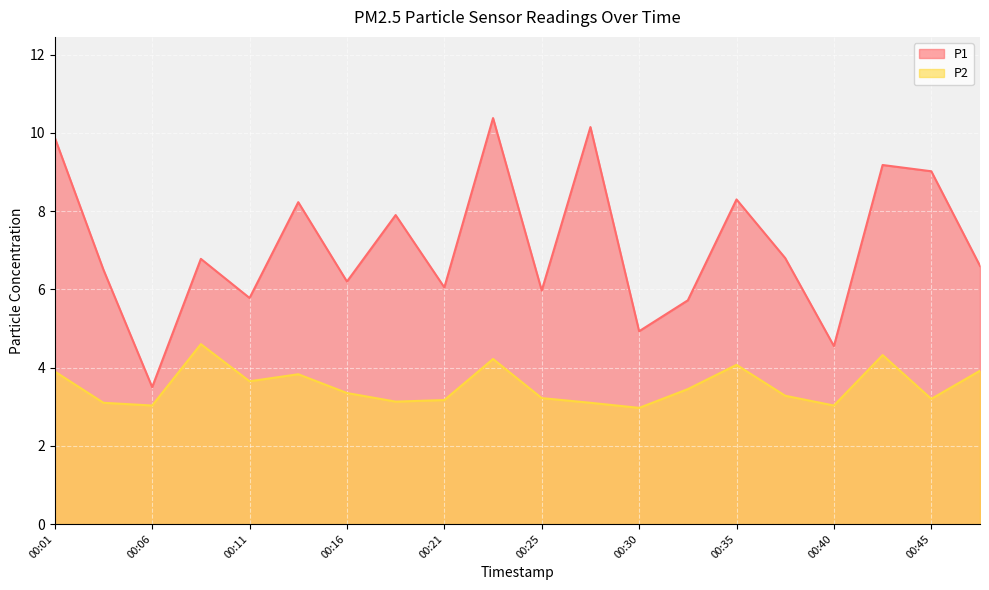

Where is the first local maximum for P2?

00:08